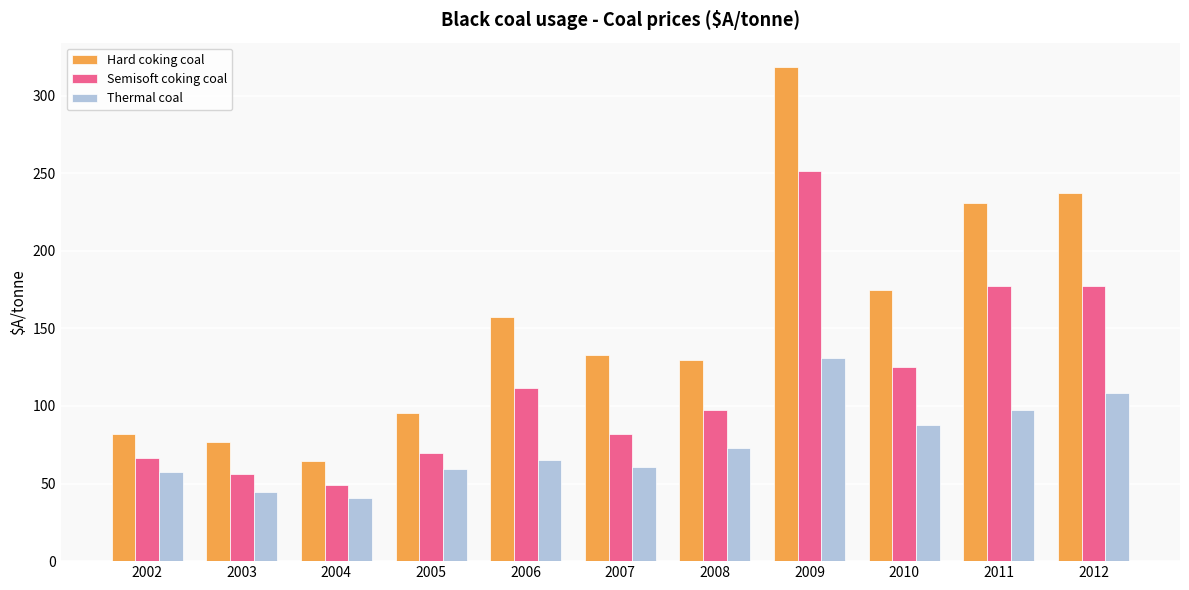

At 2012, list the series in order from smallest to largest.

Thermal coal, Semisoft coking coal, Hard coking coal